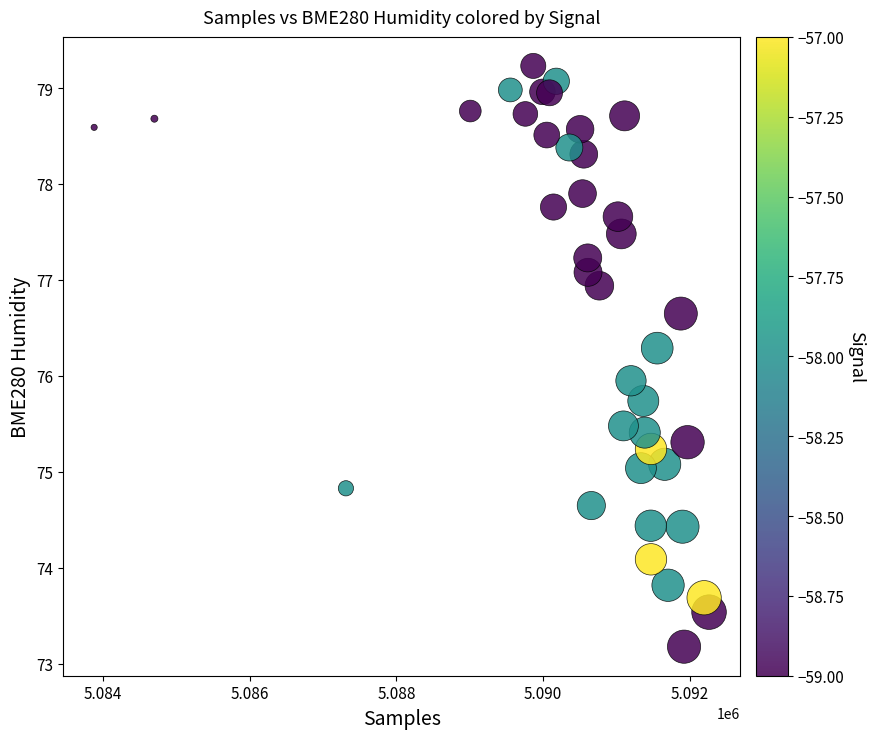

What is the range of X values (max minus min)?

8389.0